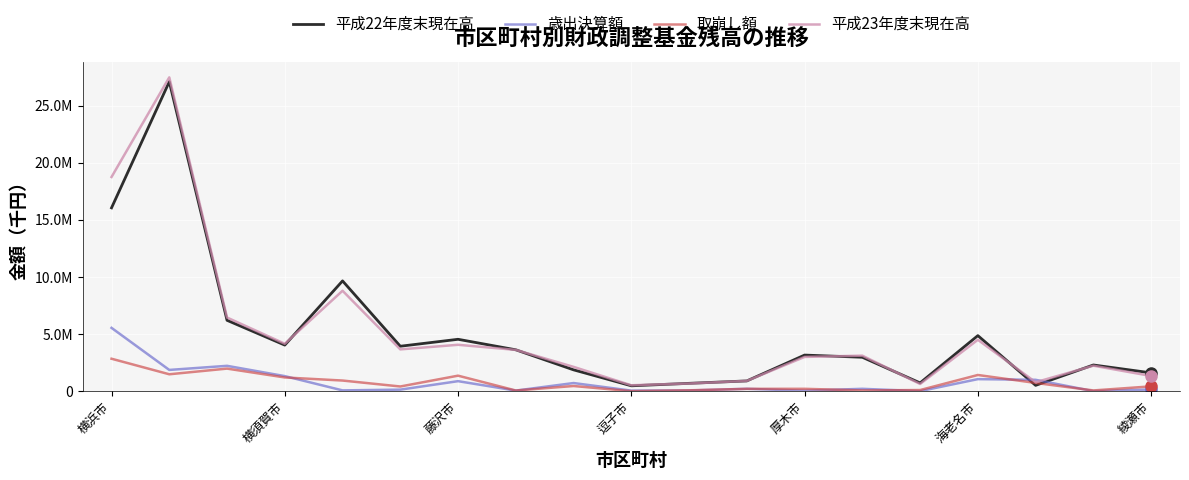

Which series ends up on top after the final intersection of 歳出決算額 and 平成22年度末現在高?

平成22年度末現在高